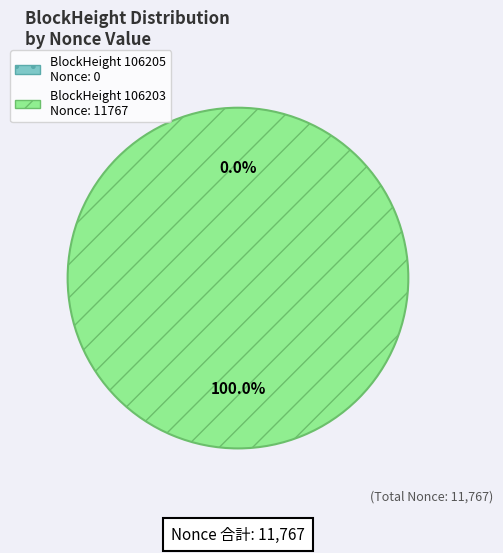

To the nearest percent, what is the difference between the 106203 and 106205 slice percentages?

100%